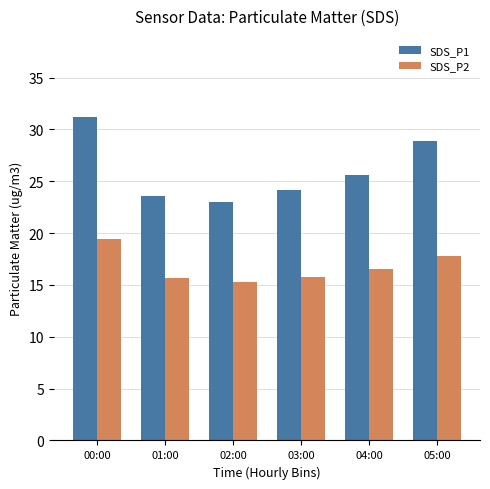

What position from the left is 02:00?

3